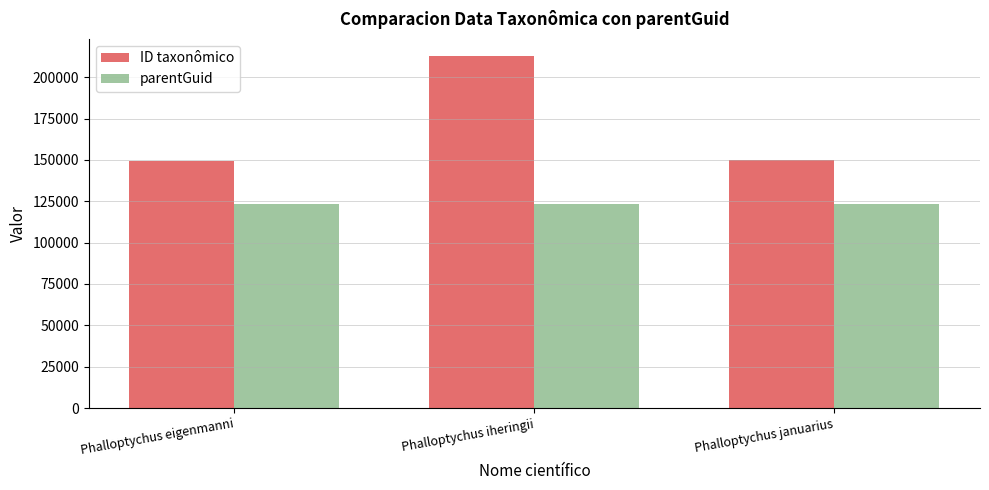

Where is ID taxonômico nearest to the value 181107?

Phalloptychus januarius